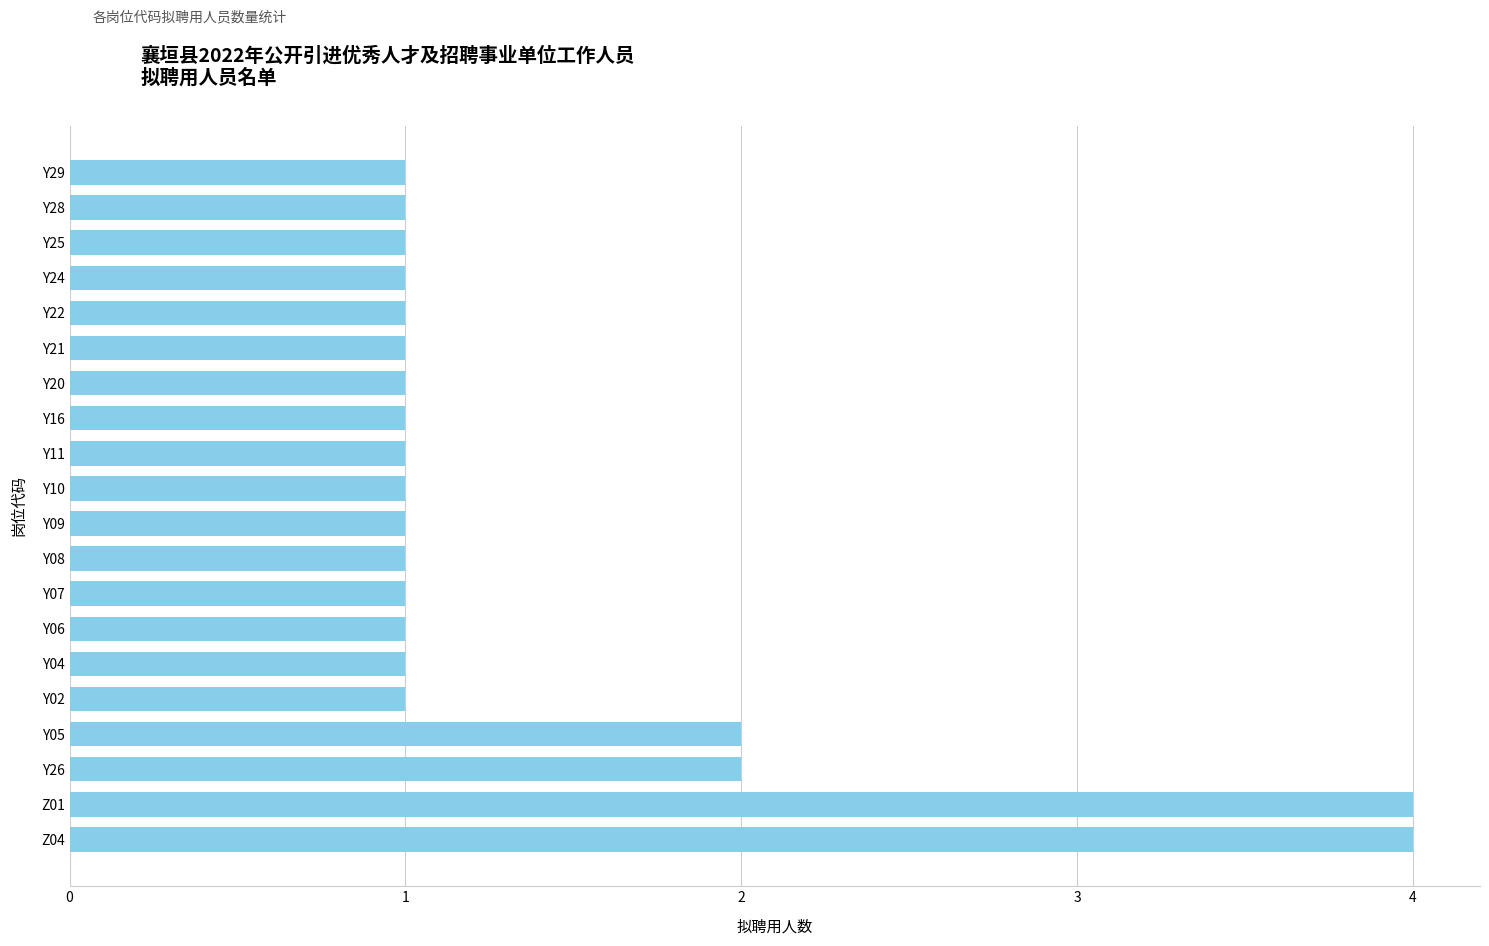

What is the difference between the maximum and minimum values?

3